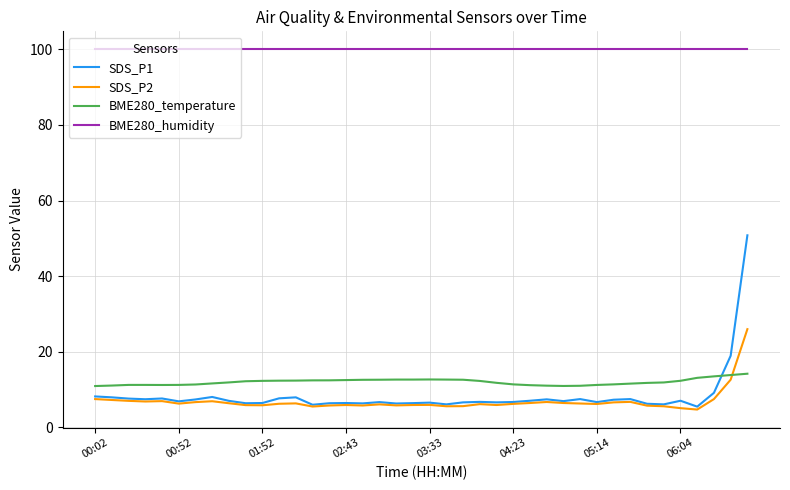

List the series in order of their peak value, highest first.

BME280_humidity, SDS_P1, SDS_P2, BME280_temperature